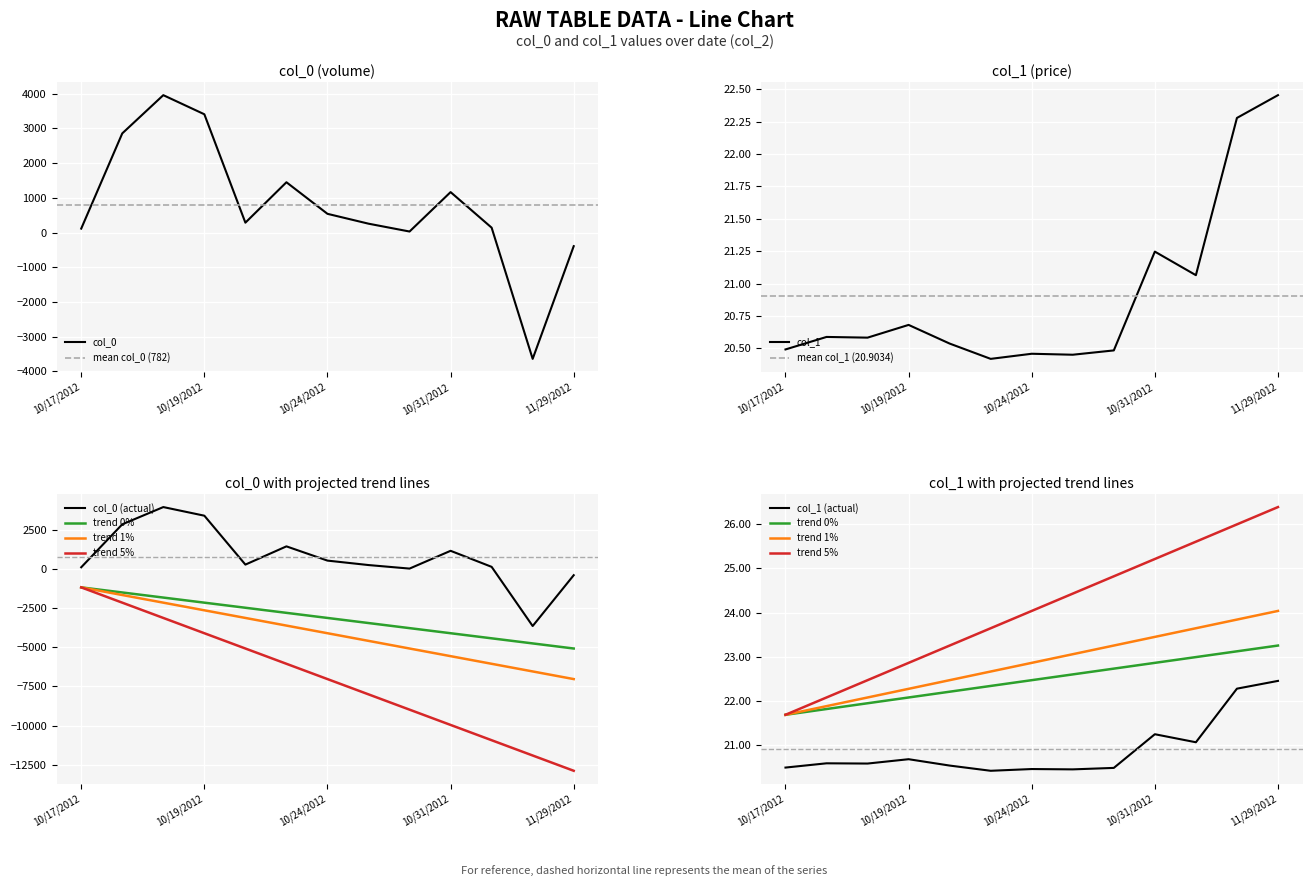

At how many categories does at least one series exceed 3948?

1